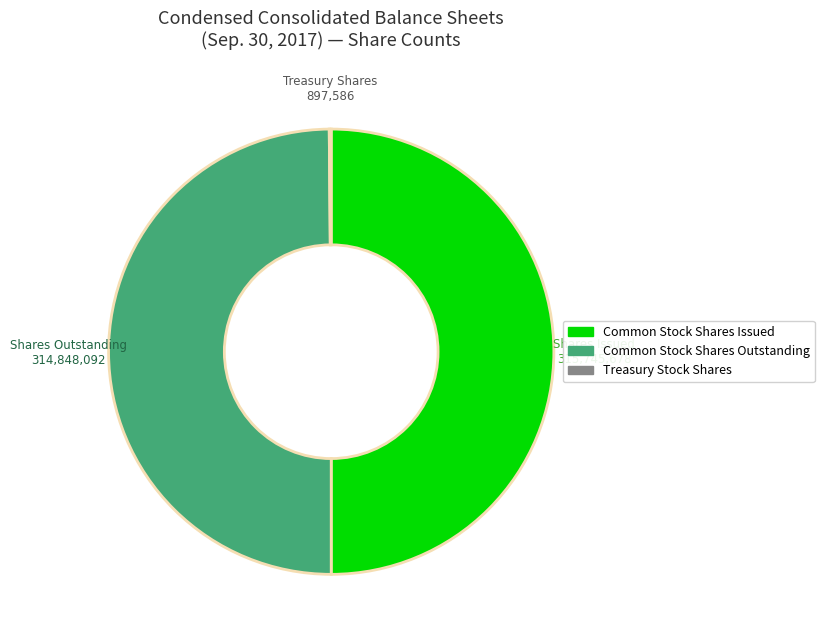

What is the ratio of the value at Common Stock Shares Outstanding to the value at Common Stock Shares Issued?

1.0